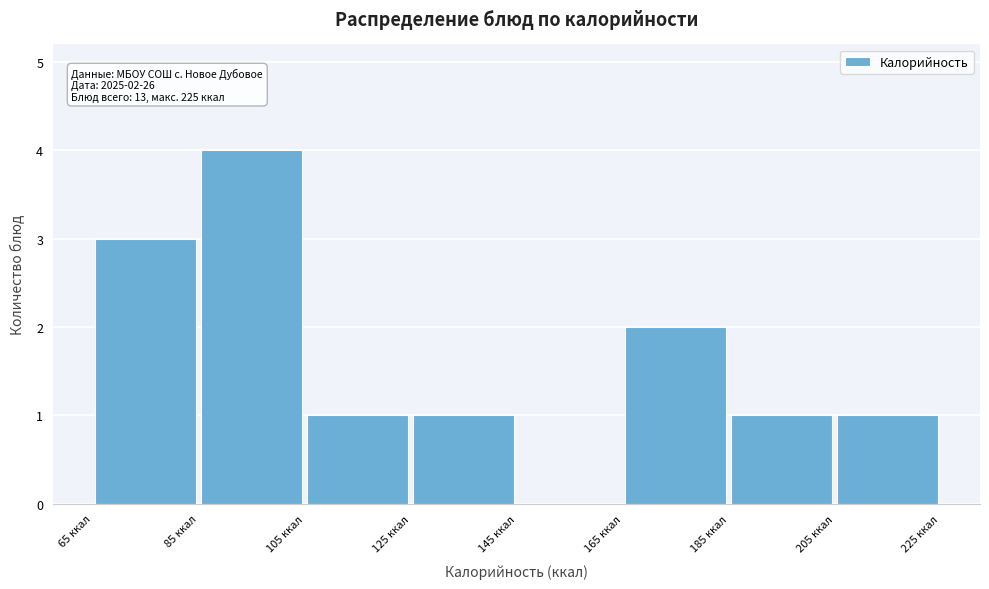

Which range on the x-axis has the tallest bar?

85 to 105